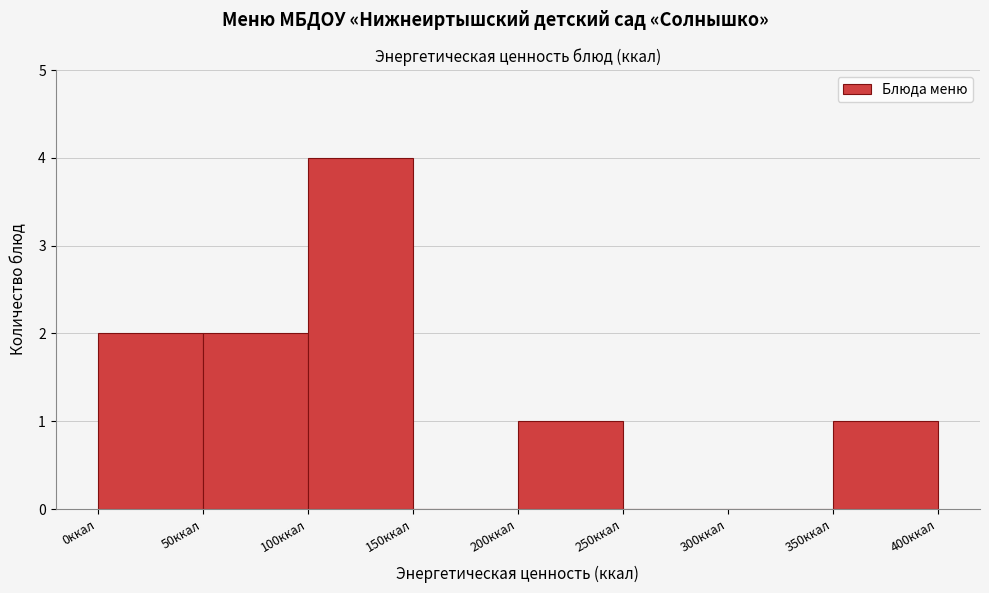

What is the height of the bar covering 200 to 250 on the x-axis? The values are not printed on the chart, so give them approximately, as read against the axis.

1